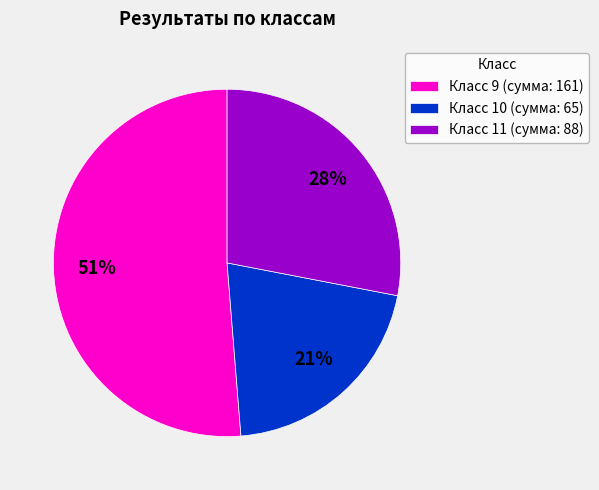

Which category accounts for the majority?

Класс 9 (сумма: 161)